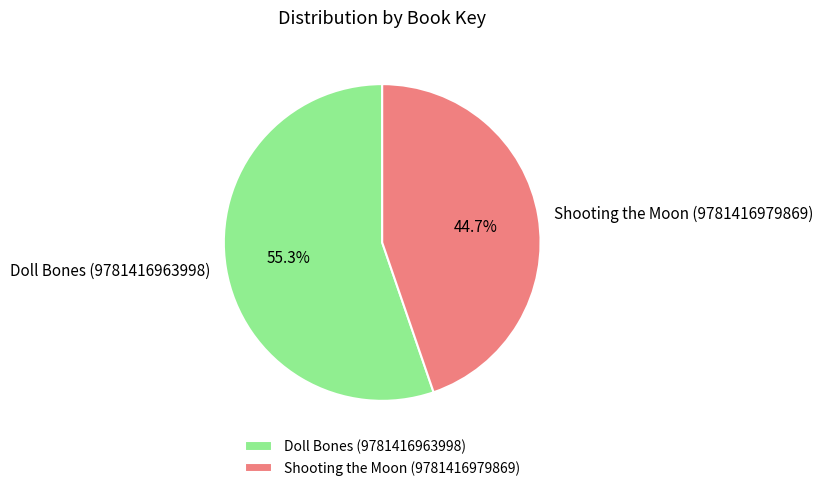

What is the largest slice in the pie chart?

Doll Bones (9781416963998)